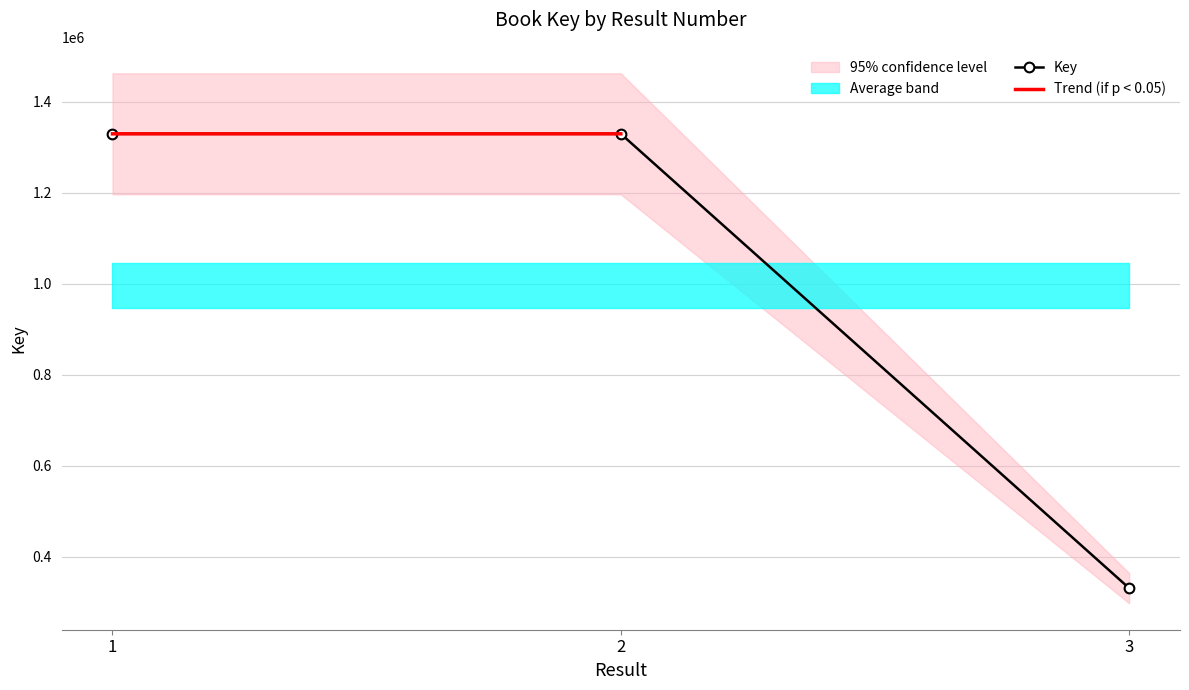

What is the value of the 2nd point from the left?

1329548